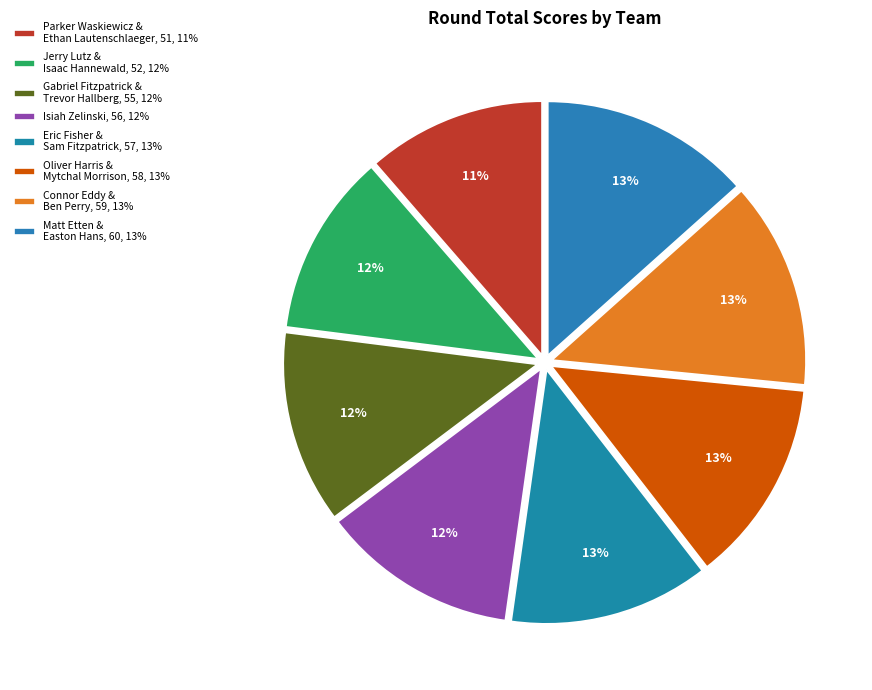

The Isiah Zelinski slice represents 20% of the pie. True or false?

False